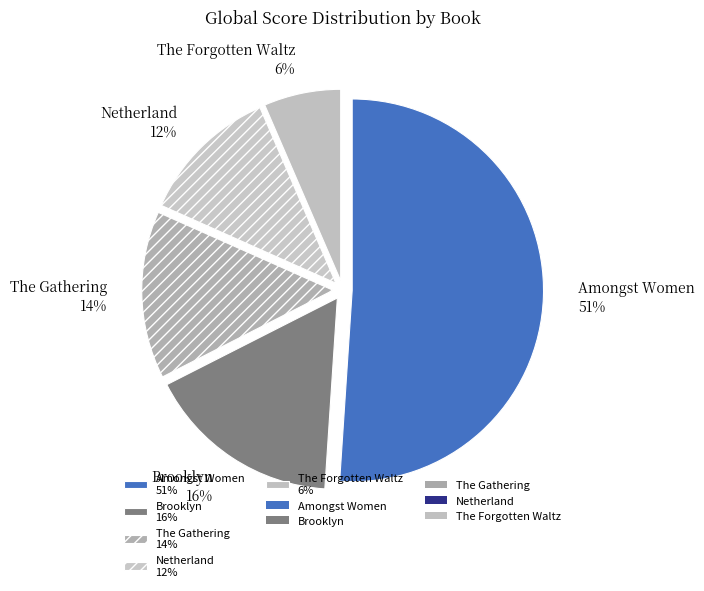

What is the smallest slice in the pie chart?

The Forgotten Waltz